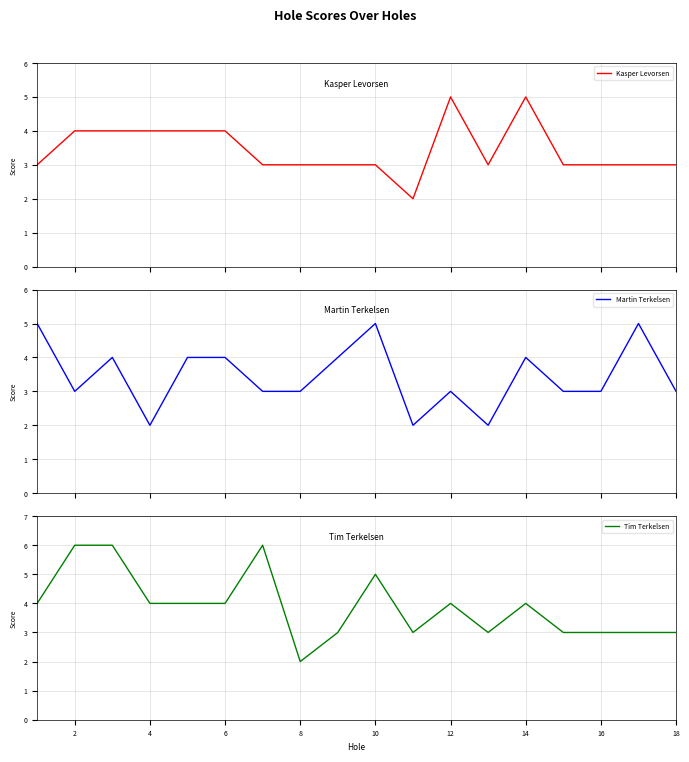

Which series has the largest total across all categories?

Tim Terkelsen